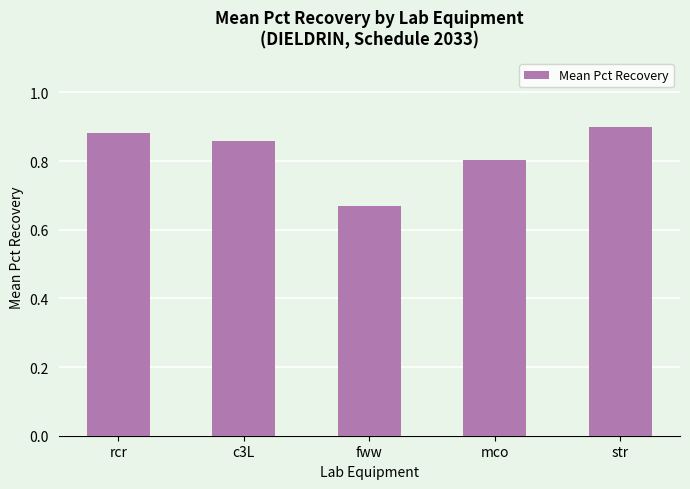

Where is the data nearest to the value 0?

fww